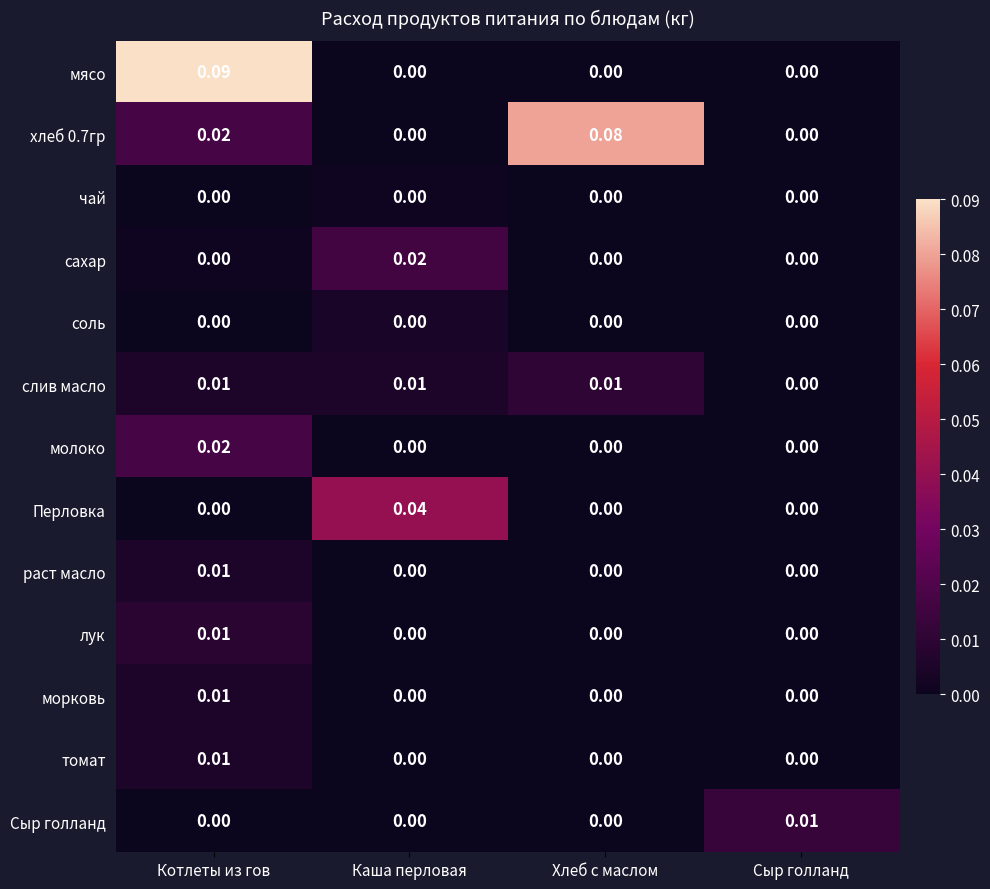

Which series has the widest spread of values?

мясо